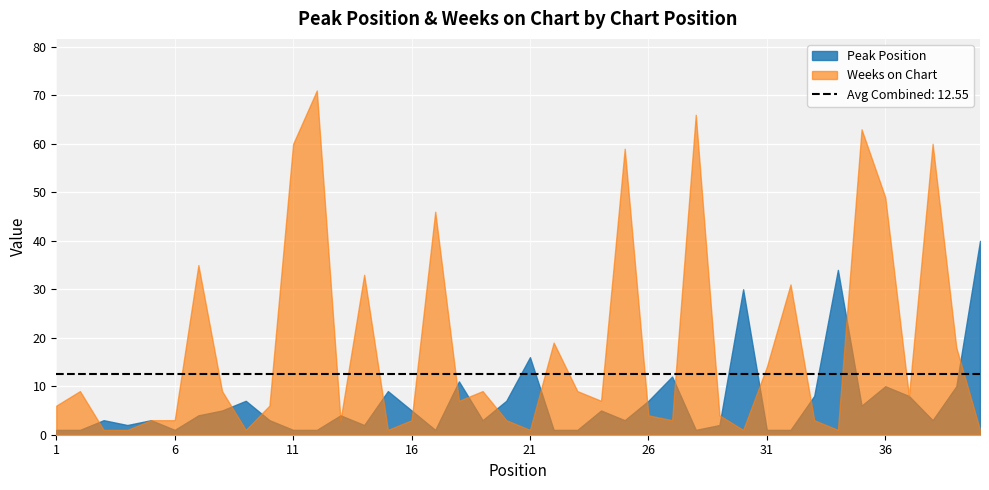

True or false: Peak Position has a value of 5 at 37.

False